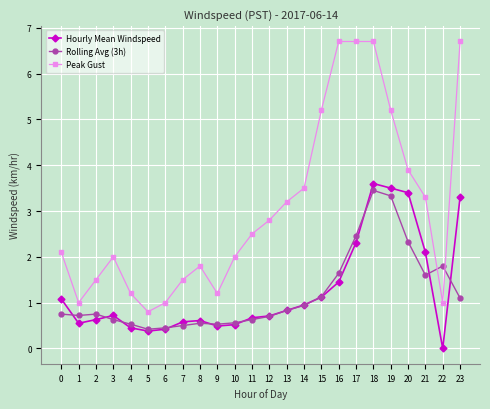

What is the difference between the highest and lowest values at 15?

4.1